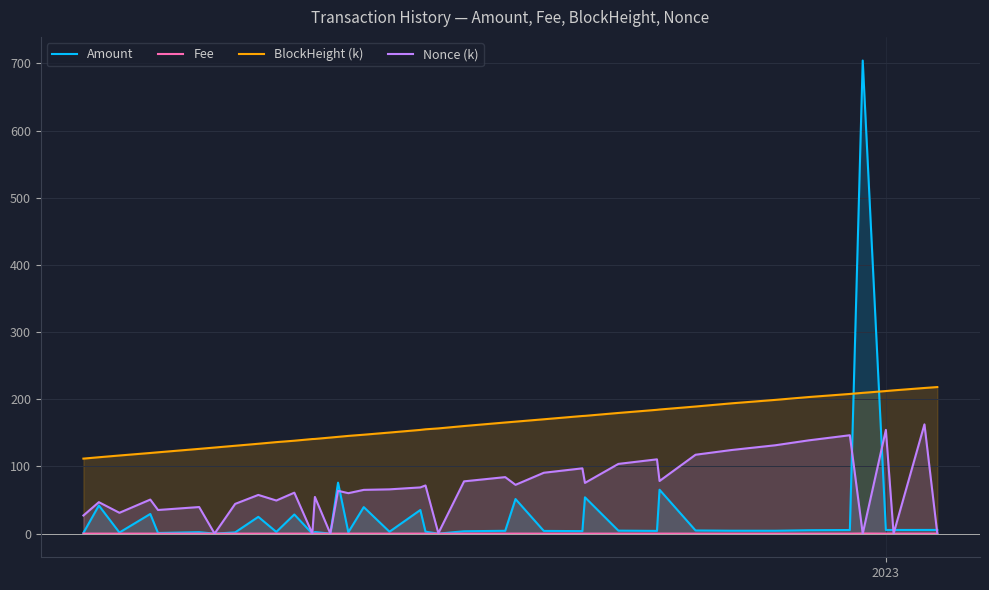

Which series has the largest range (max minus min)?

Amount